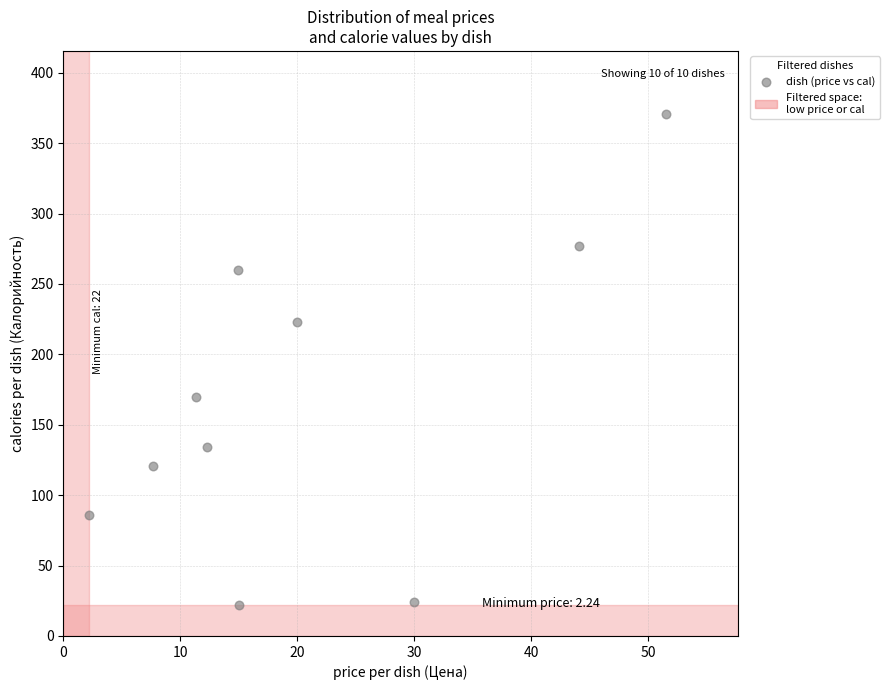

What is the range of Y values (max minus min)?

349